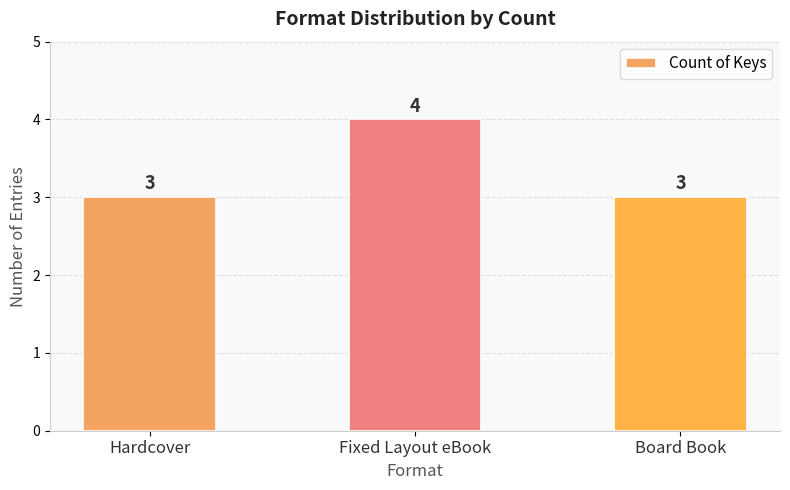

Which has a higher value, Fixed Layout eBook or Board Book?

Fixed Layout eBook